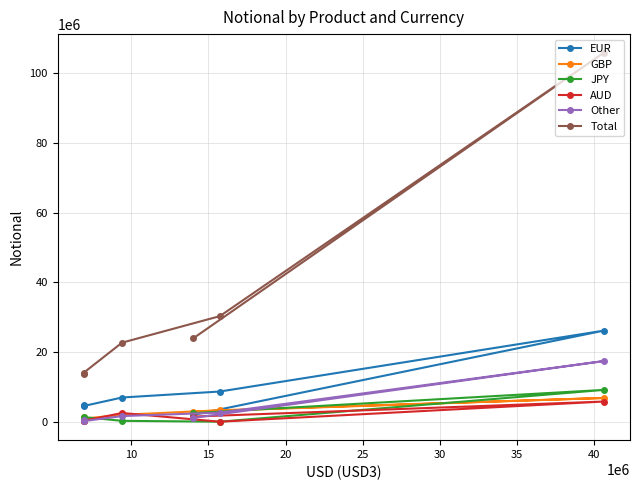

Which series has the largest total across all categories?

Total